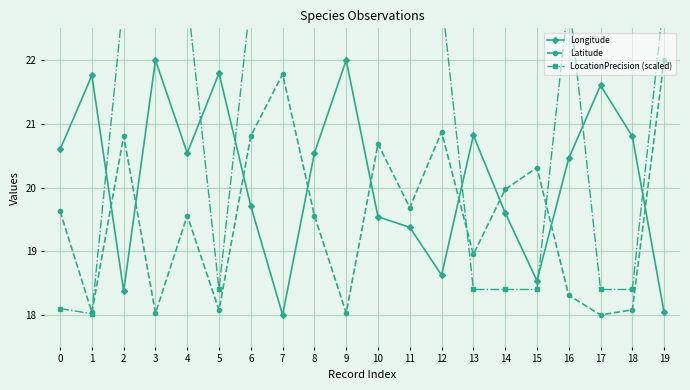

Is it true that Longitude equals 36.7 at 13?

False